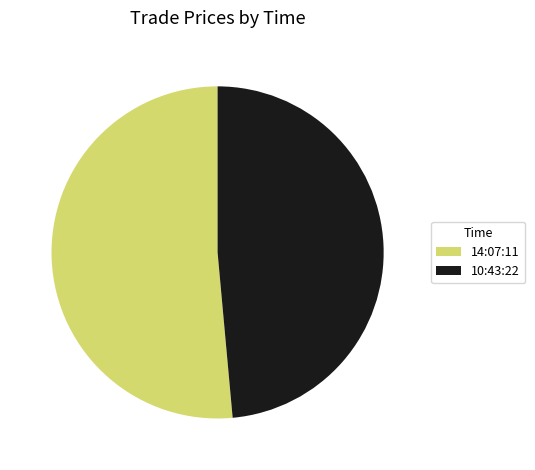

True or false: 10:43:22 accounts for 49% of the total.

True